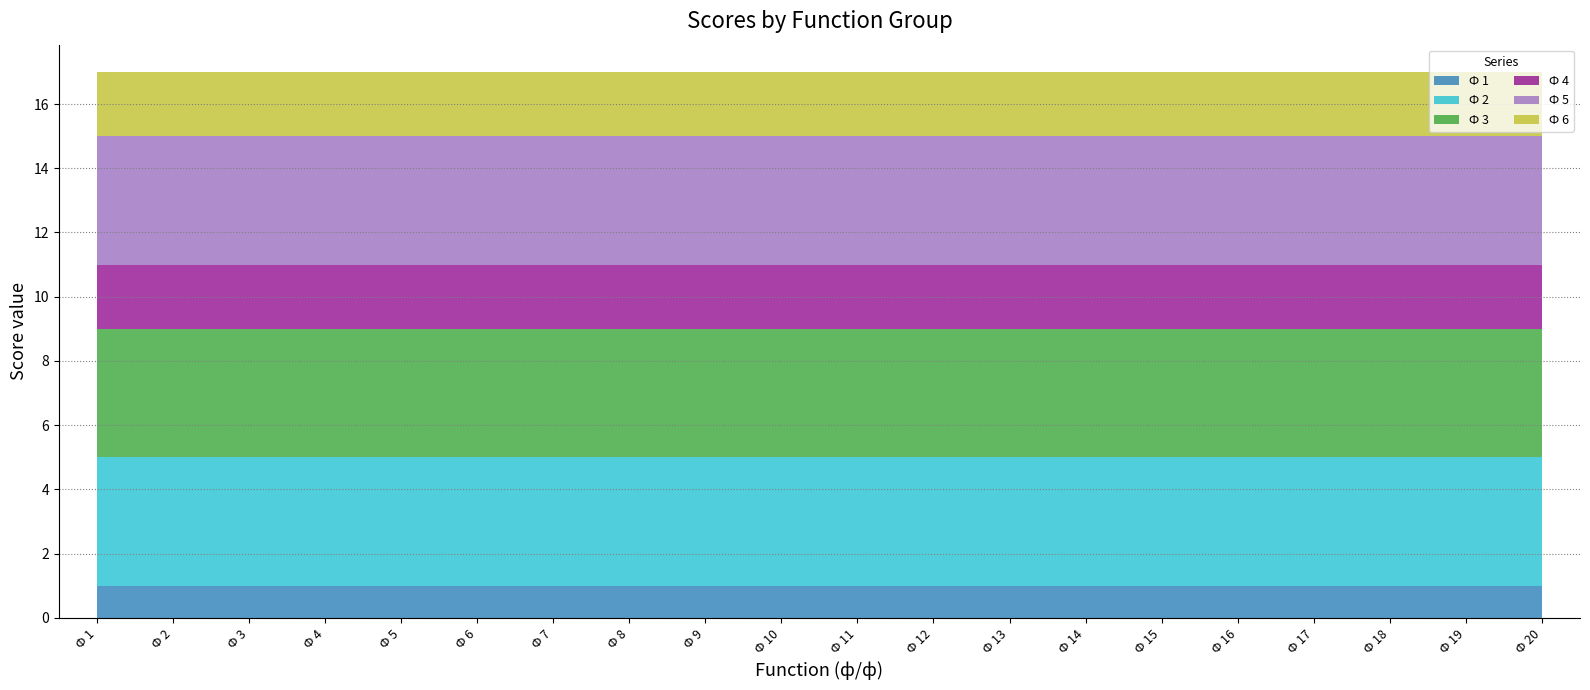

True or false: Ф 6 and Ф 1 intersect in this chart.

False